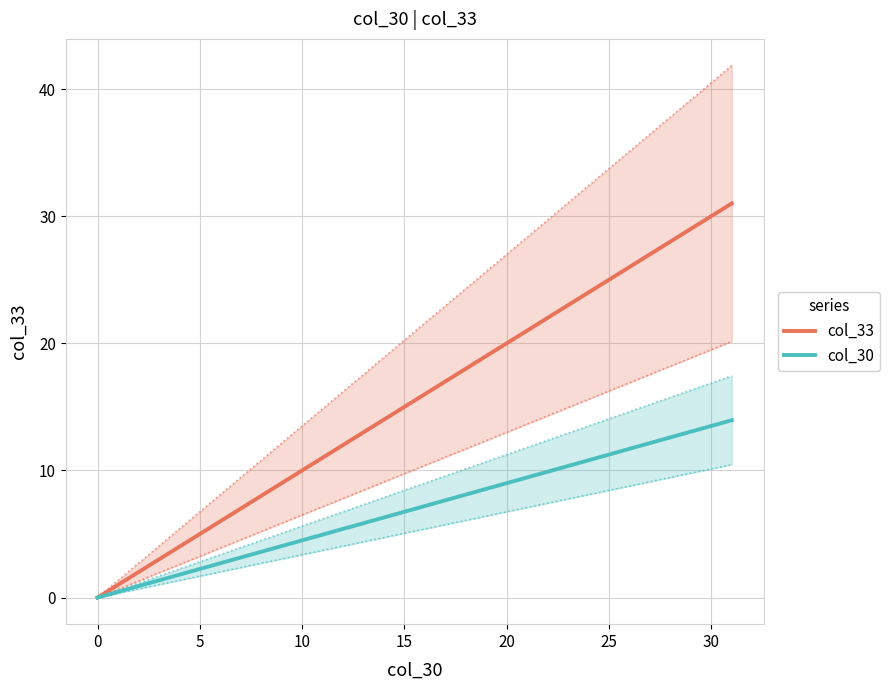

How many lines are shown in the chart?

2